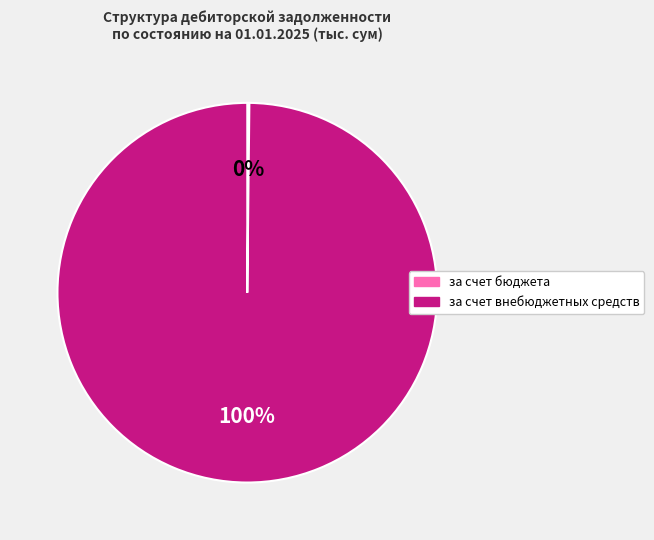

Is it true that за счет внебюджетных средств is 100% of the pie?

True